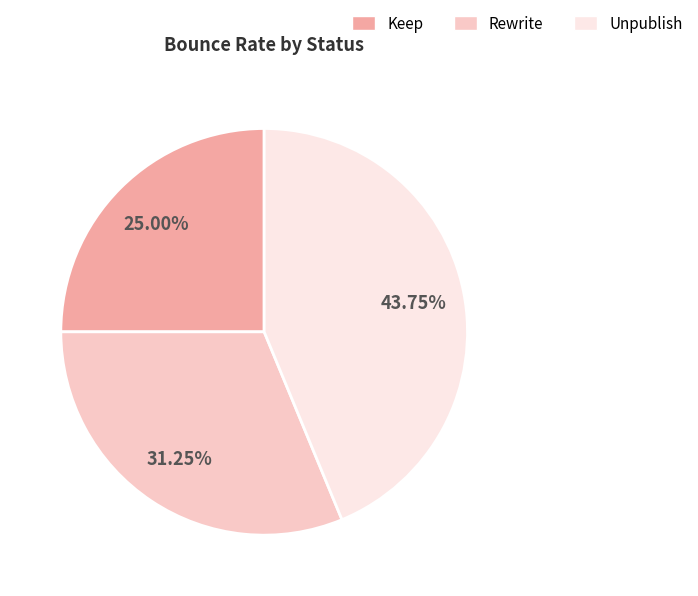

Count the number of slices in the pie.

3